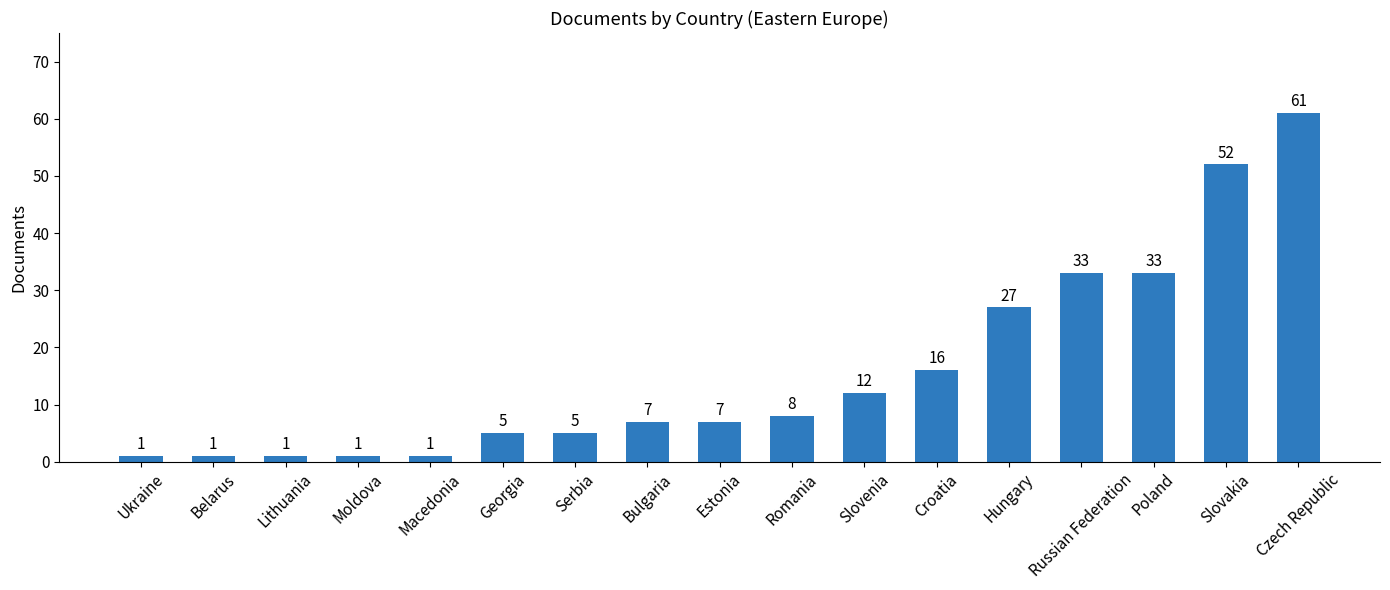

What is the sum of all values?

271